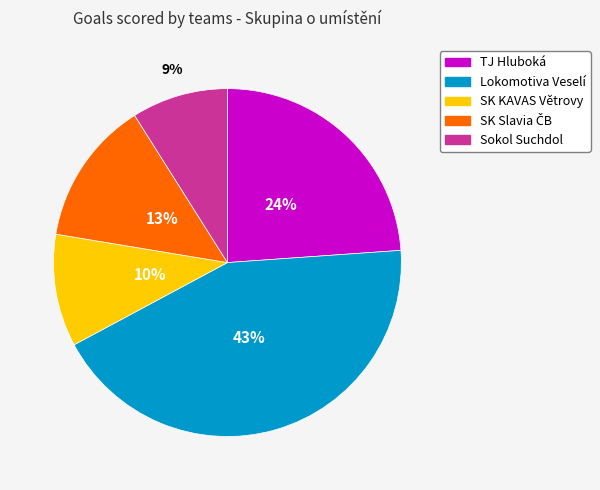

Which category has the smallest portion of the pie?

Sokol Suchdol